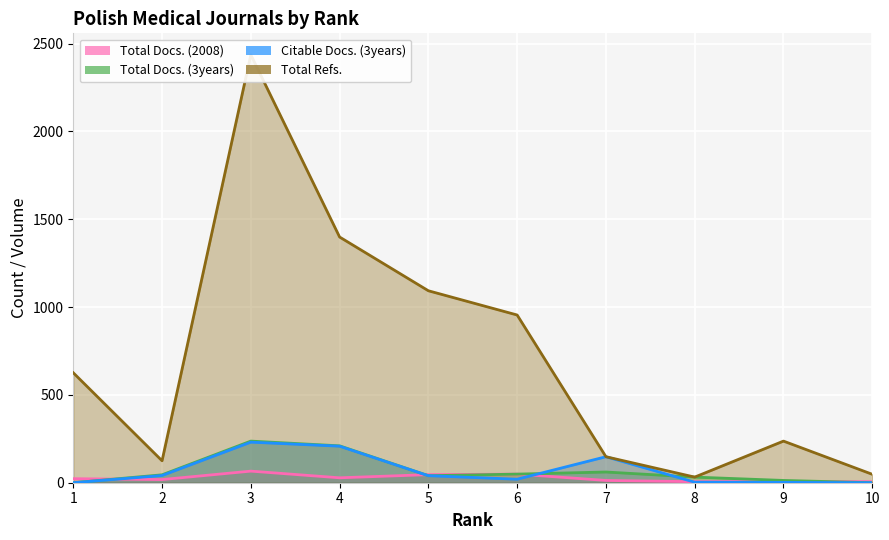

True or false: Citable Docs. (3years) has a value of 3 at 9.

False